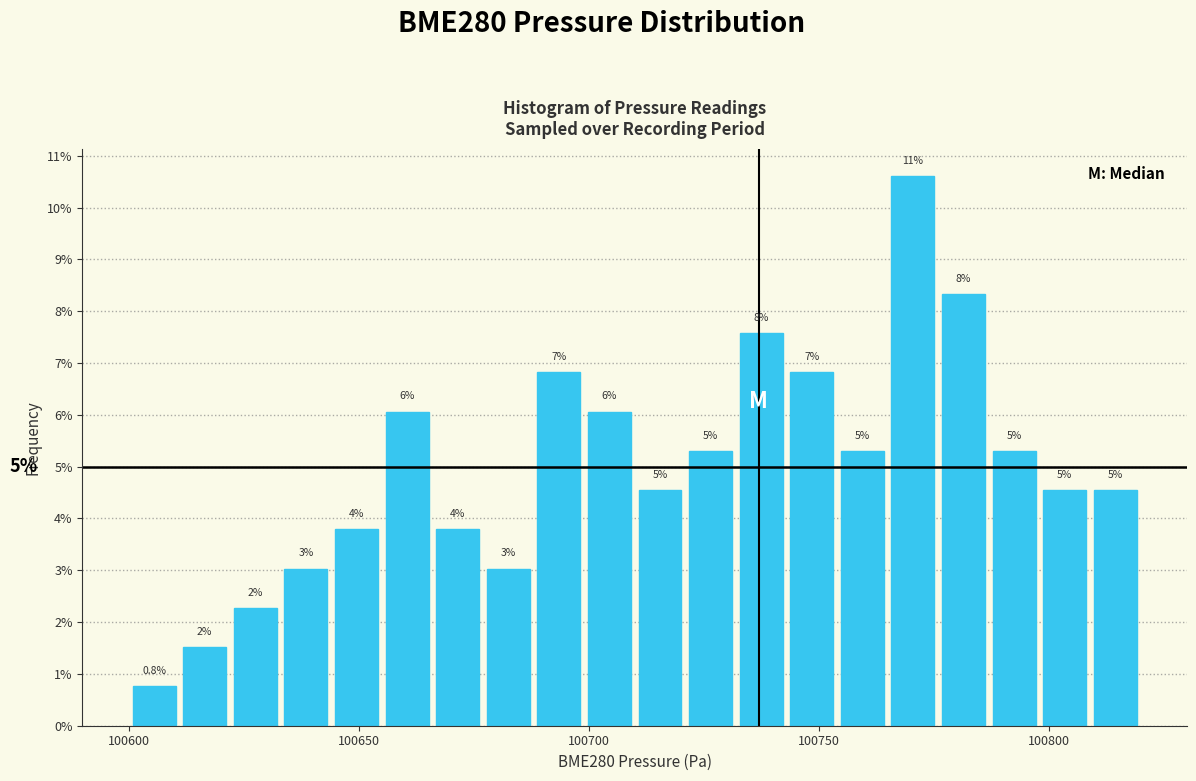

Read against the x-axis, roughly where is the centre of the tallest bar?

100770